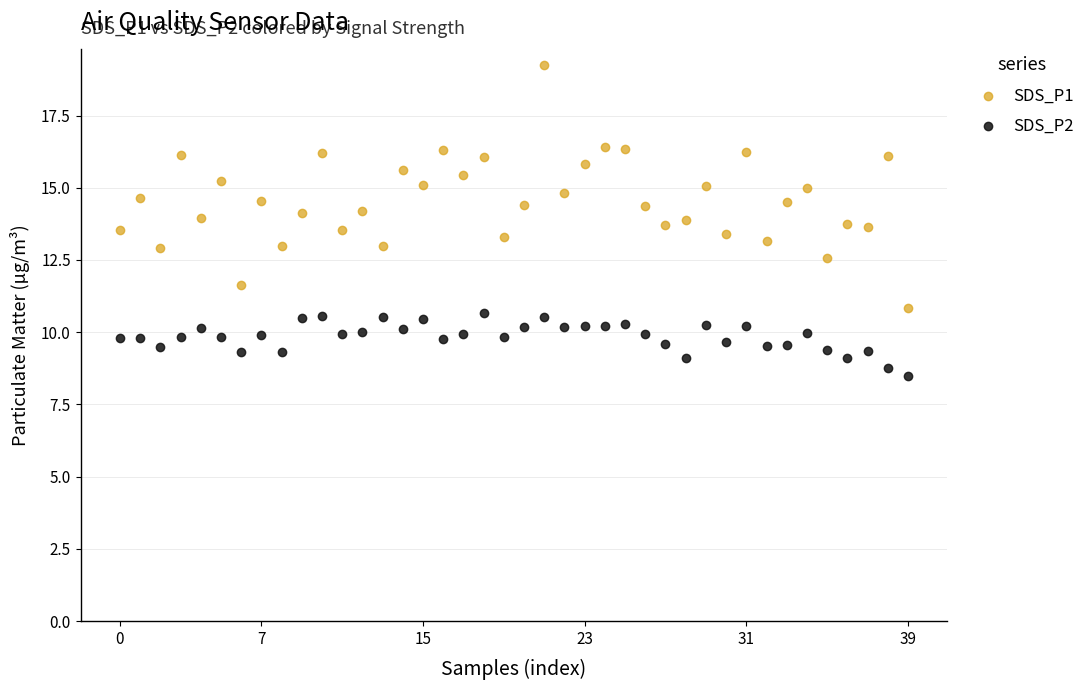

Which series has the largest Y range (max minus min)?

SDS_P1